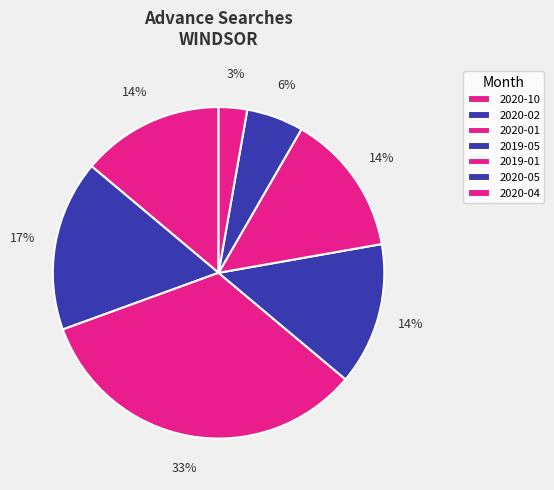

To the nearest percent, what portion does 2019-05 represent?

14%